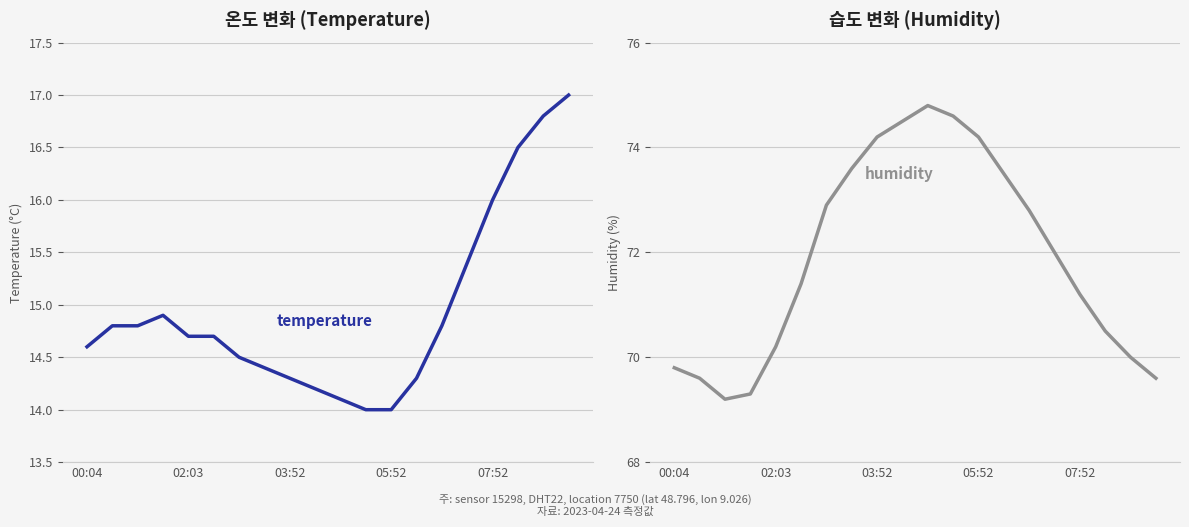

True or false: humidity and temperature cross at least once.

False